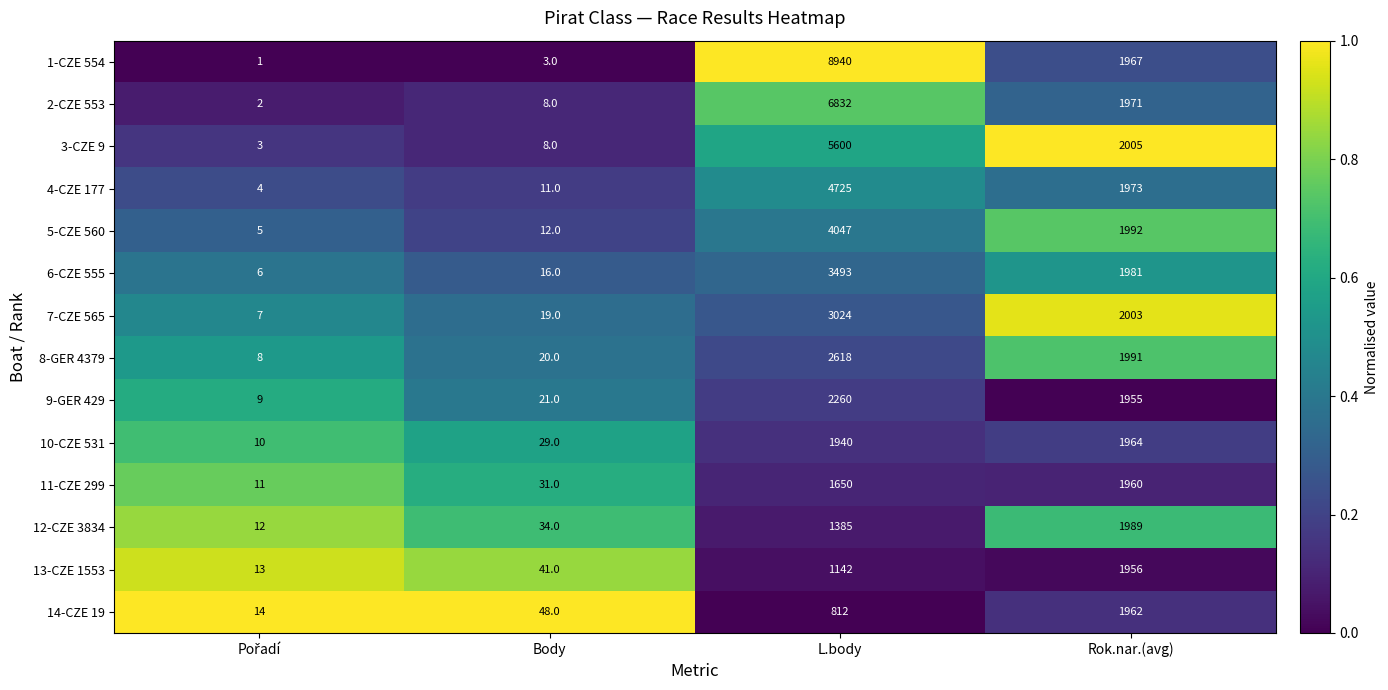

What is the spread (max minus min) of values at Body?

45